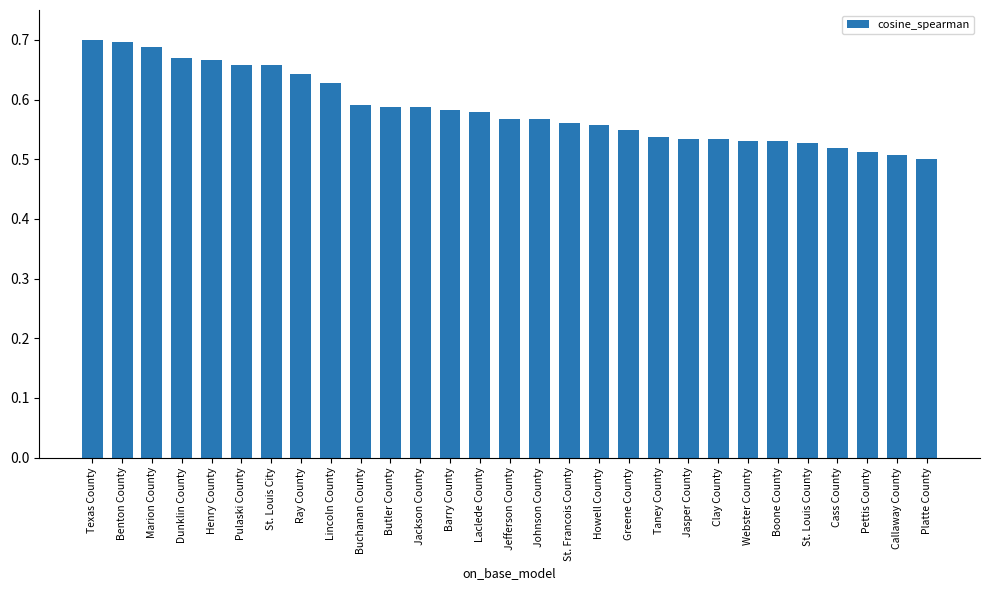

What is the sum of the values at St. Francois County and Jackson County?

1.1